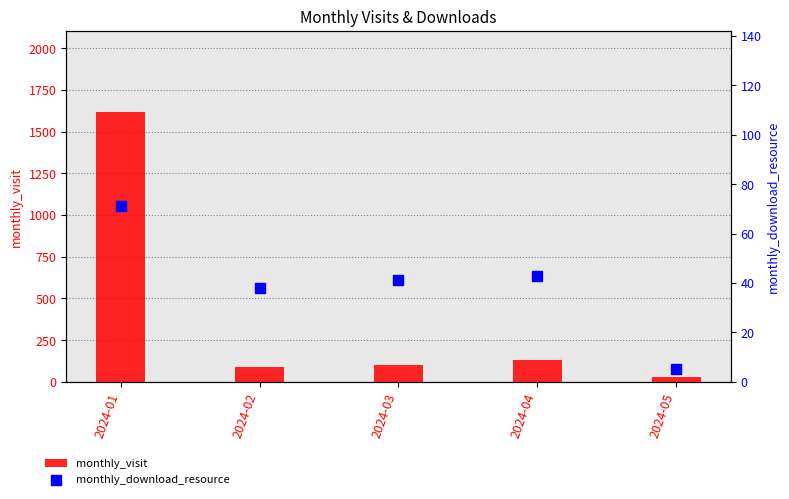

Is the value of monthly_download_resource at 2024-05 greater than the value of monthly_visit at 2024-05?

No